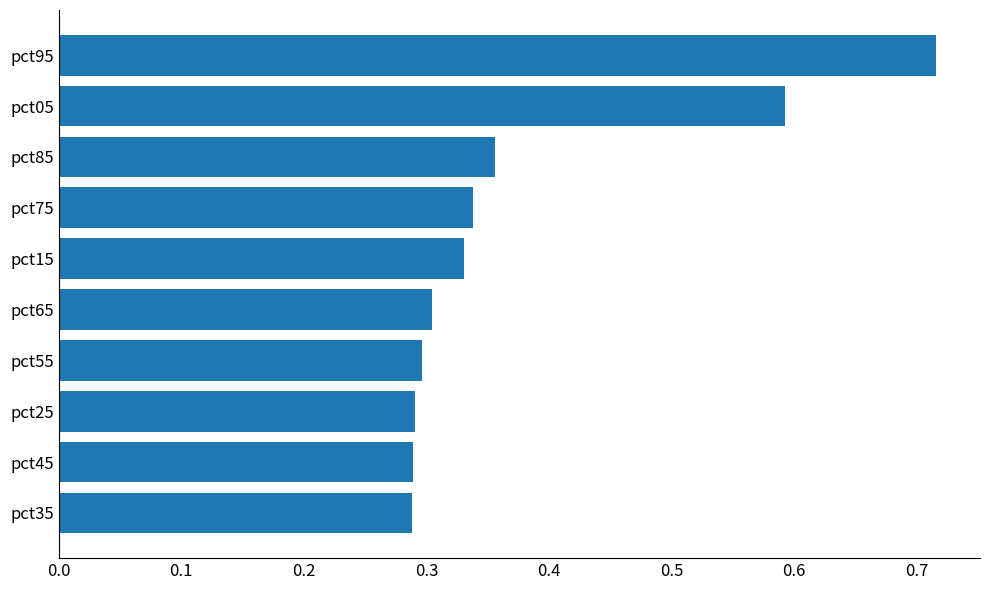

Which category has the highest value across all series?

pct95